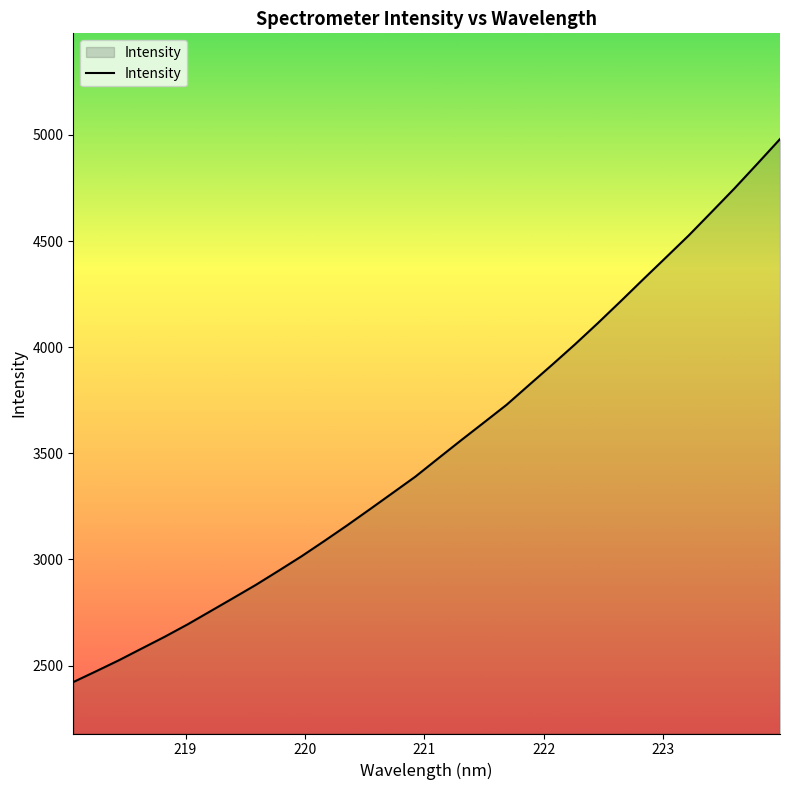

Does the chart have visible grid lines?

No